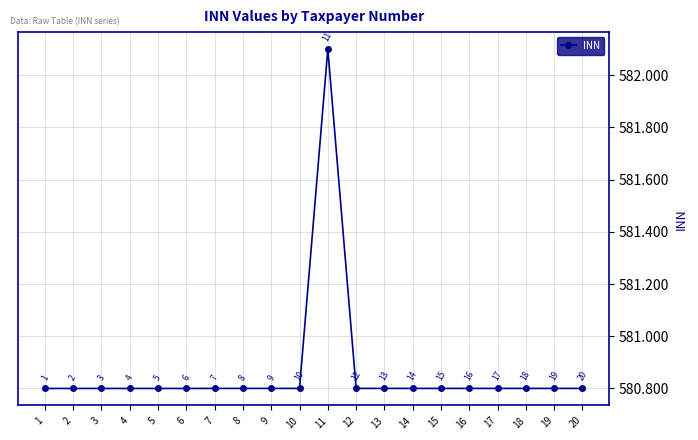

True or false: the data has more than 2 interior local peaks.

False